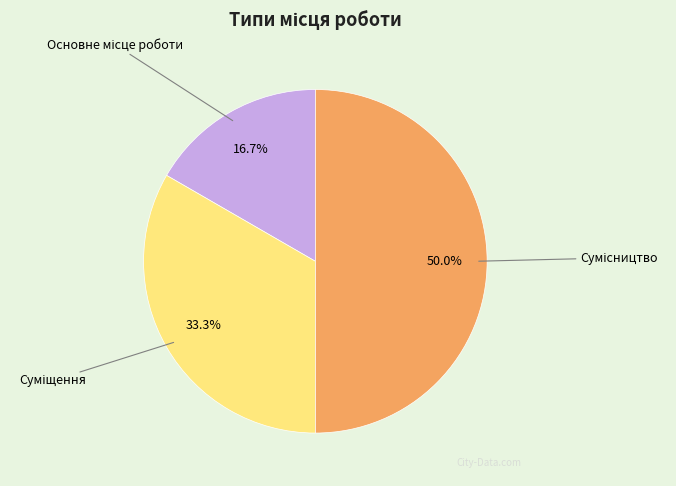

How many segments does this pie chart have?

3